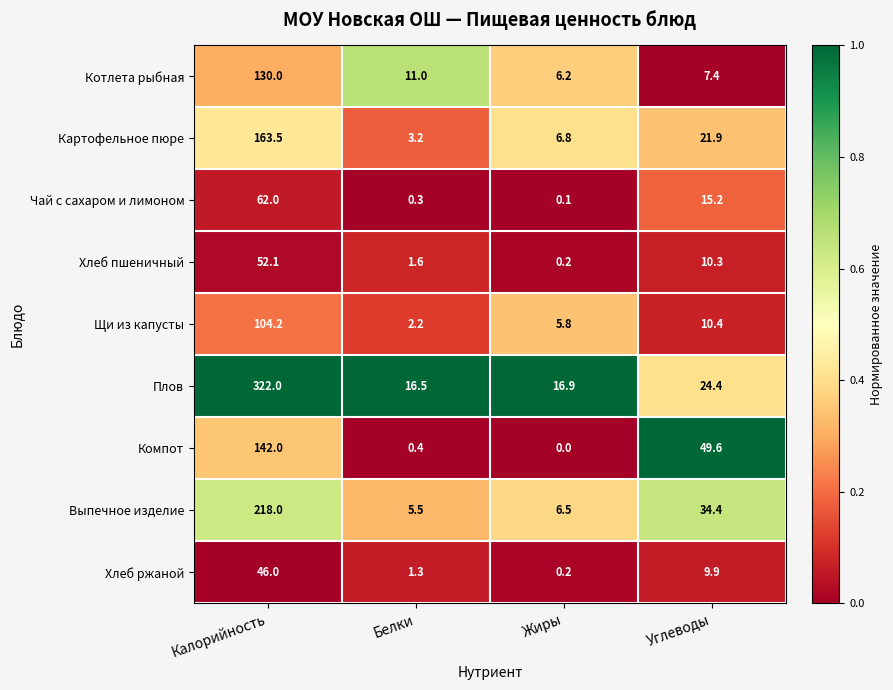

Is it true that Плов equals 24.4 at Углеводы?

True